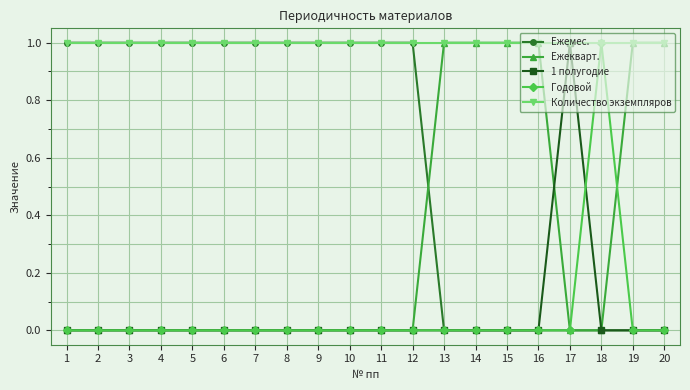

What is the sum of the Количество экземпляров values at 9 and 2?

2